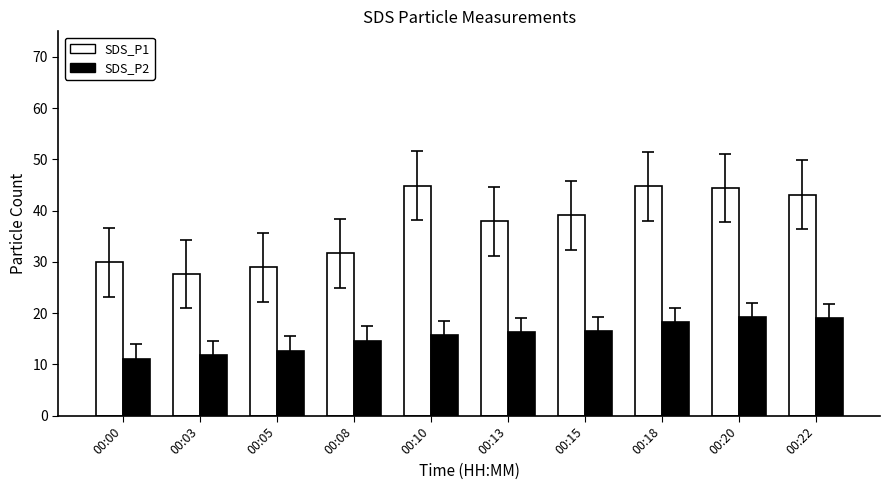

How many groups of bars are there?

10